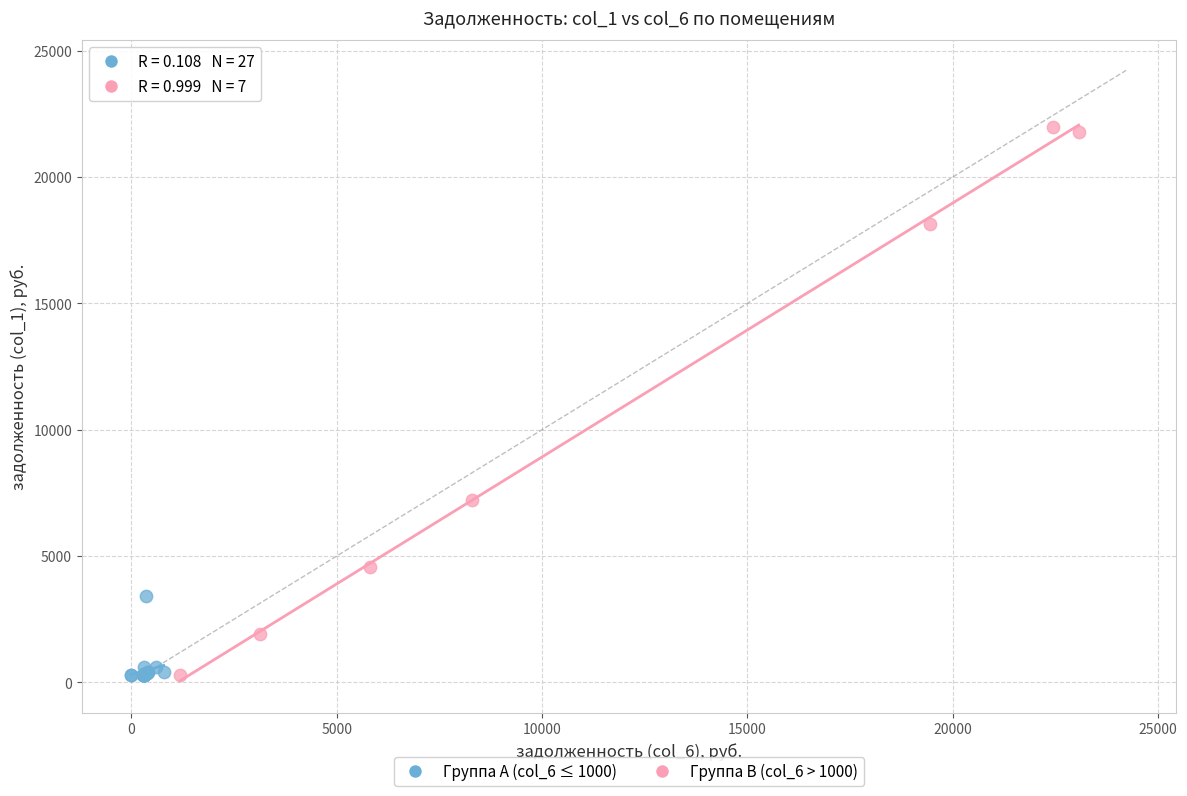

Which series has the widest spread of Y values?

Группа B (col_6 > 1000)